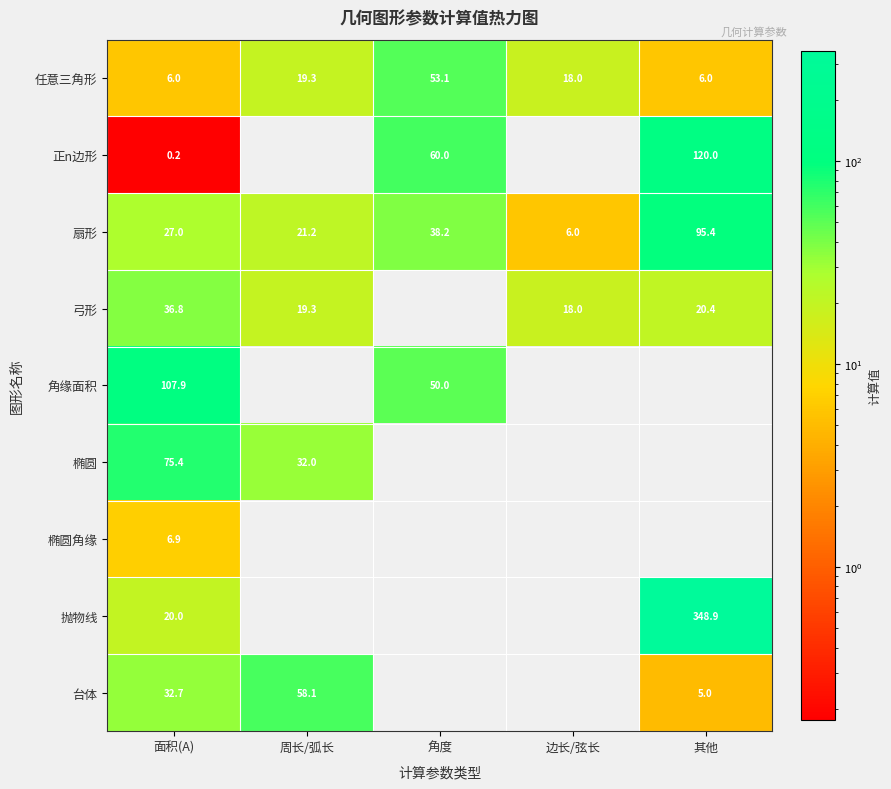

At how many categories does at least one series exceed 297?

1